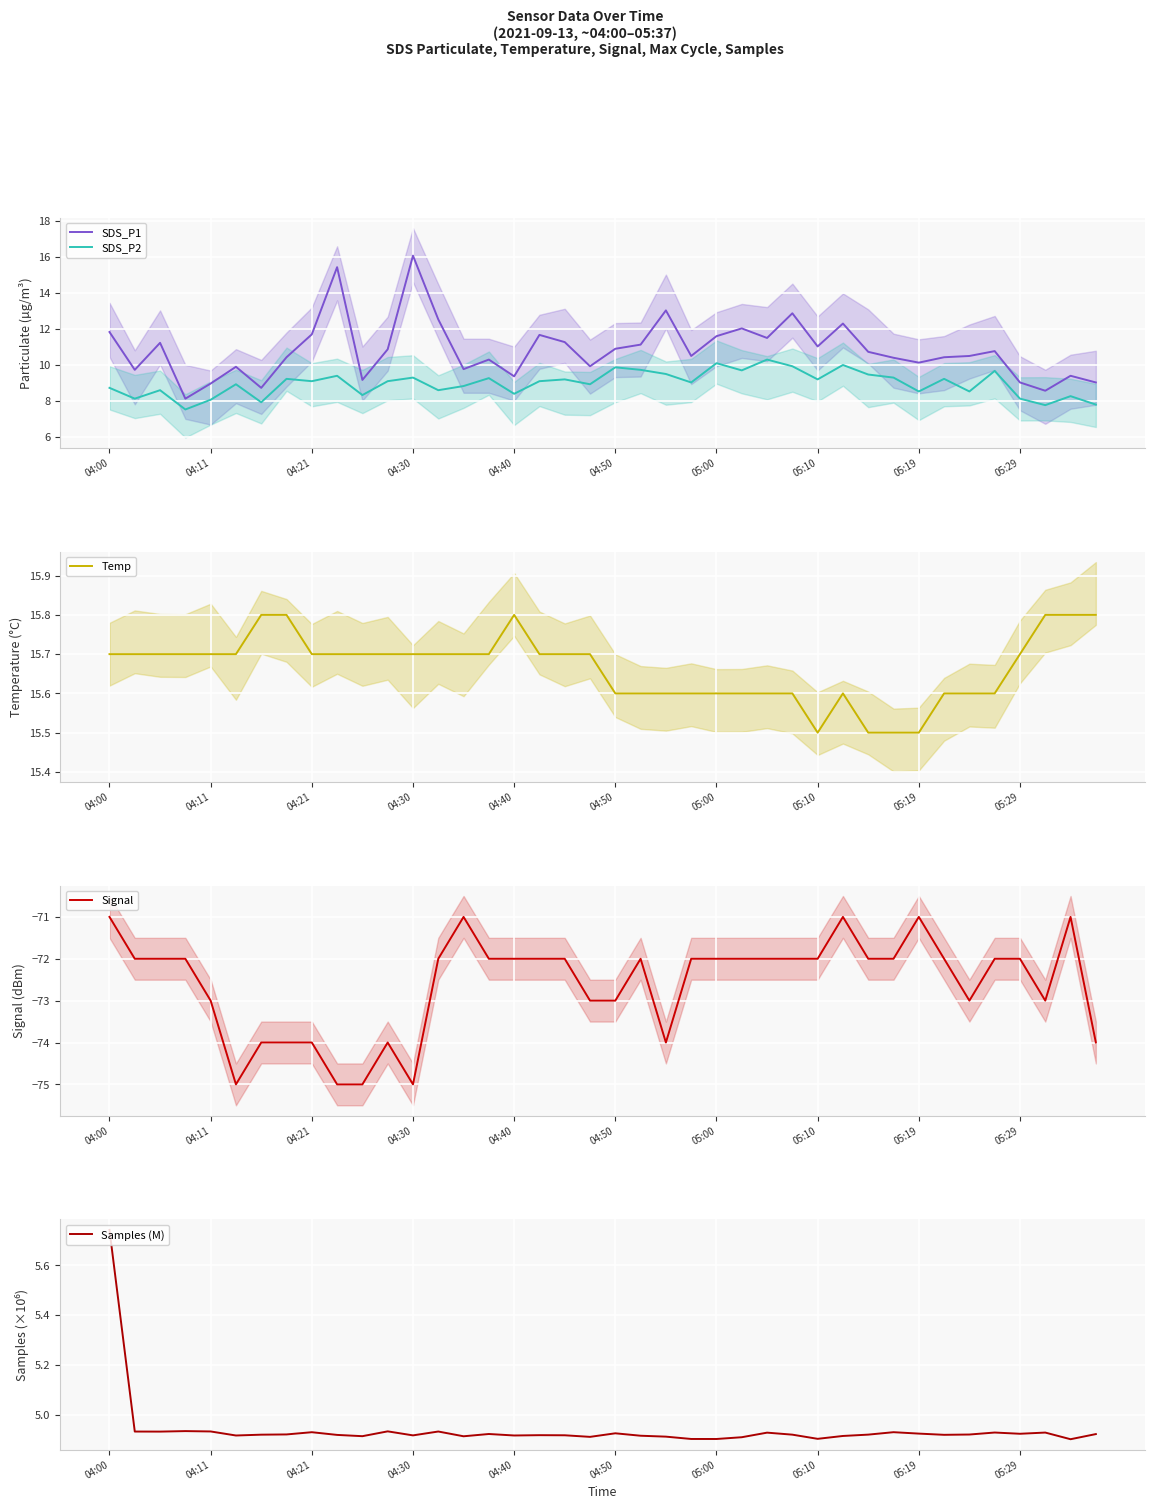

The value of SDS_P1 at 05:19 is 10.1. True or false?

True